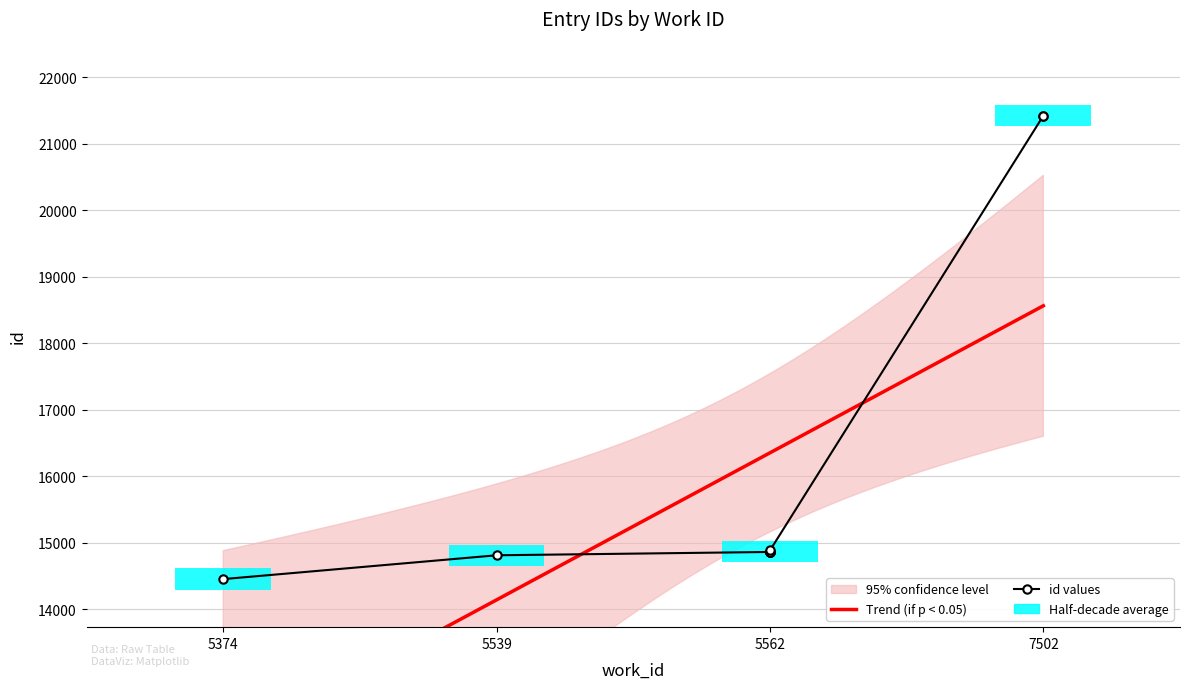

At which label does the data first exceed 14865?

5562